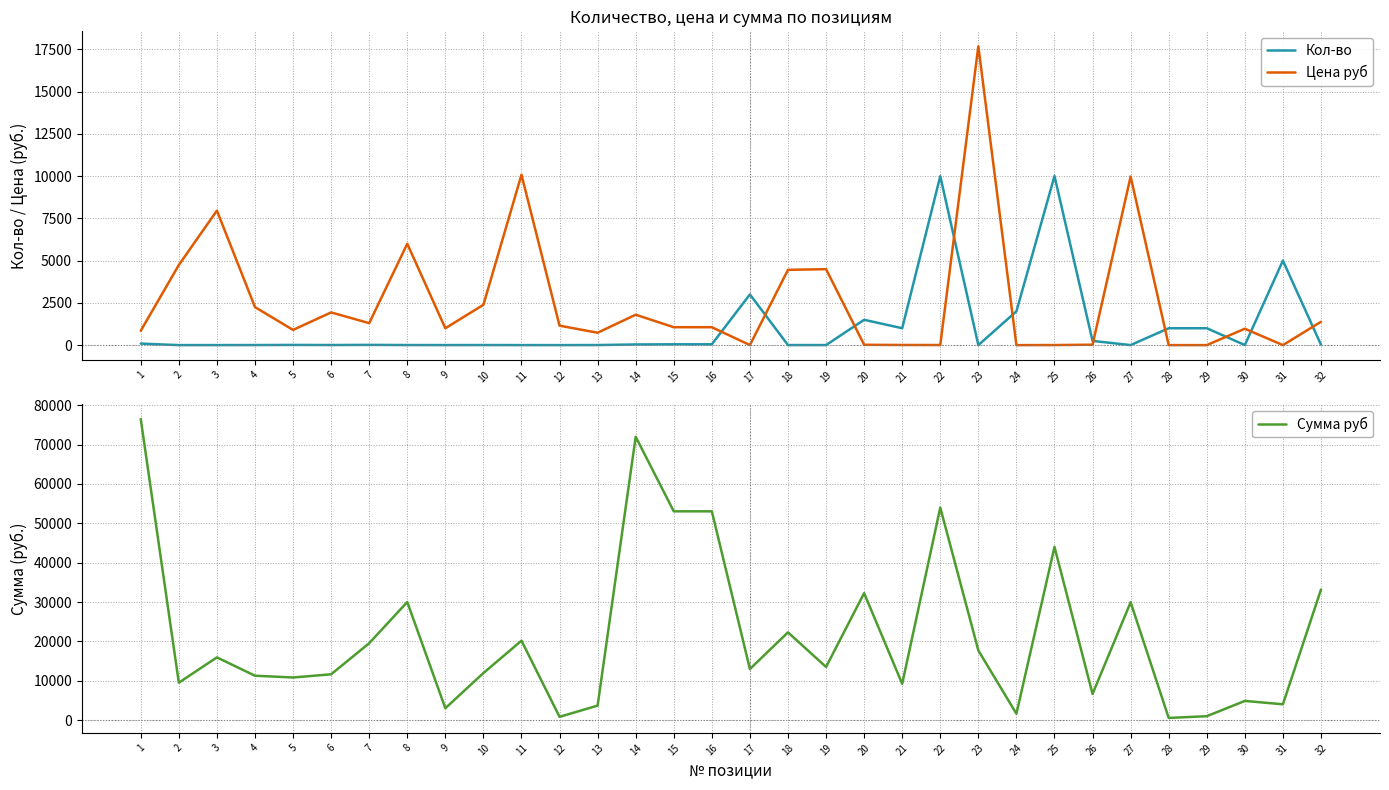

Which series ends up on top after the final intersection of Цена руб and Сумма руб?

Сумма руб